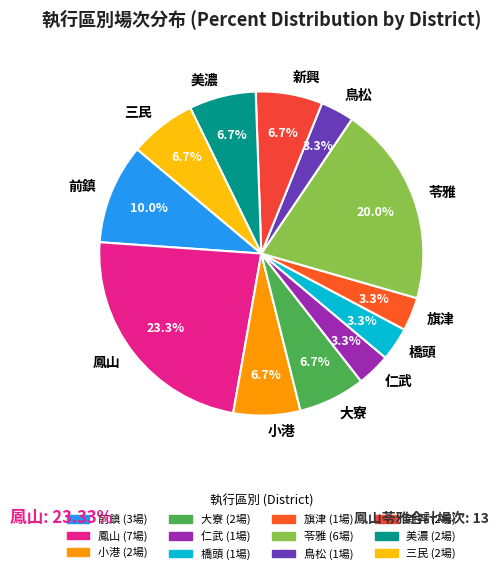

Is there a majority slice in this chart?

No